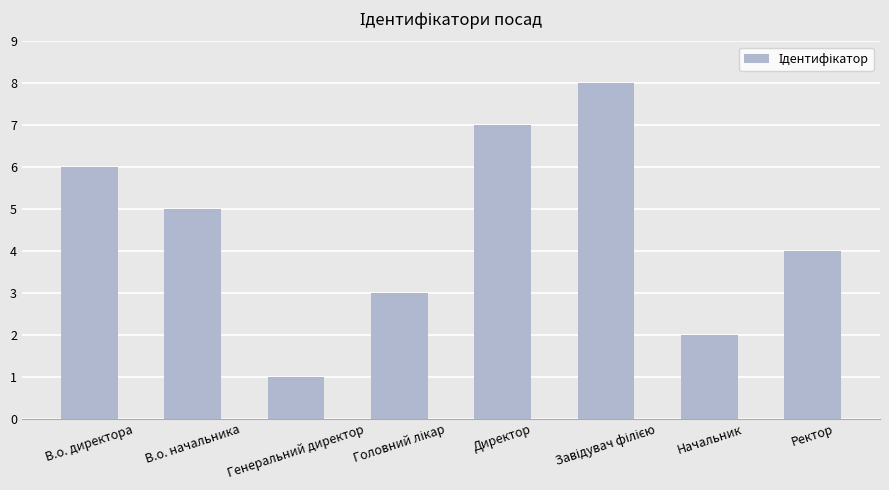

The chart shows a value of 3 at Директор. True or false?

False